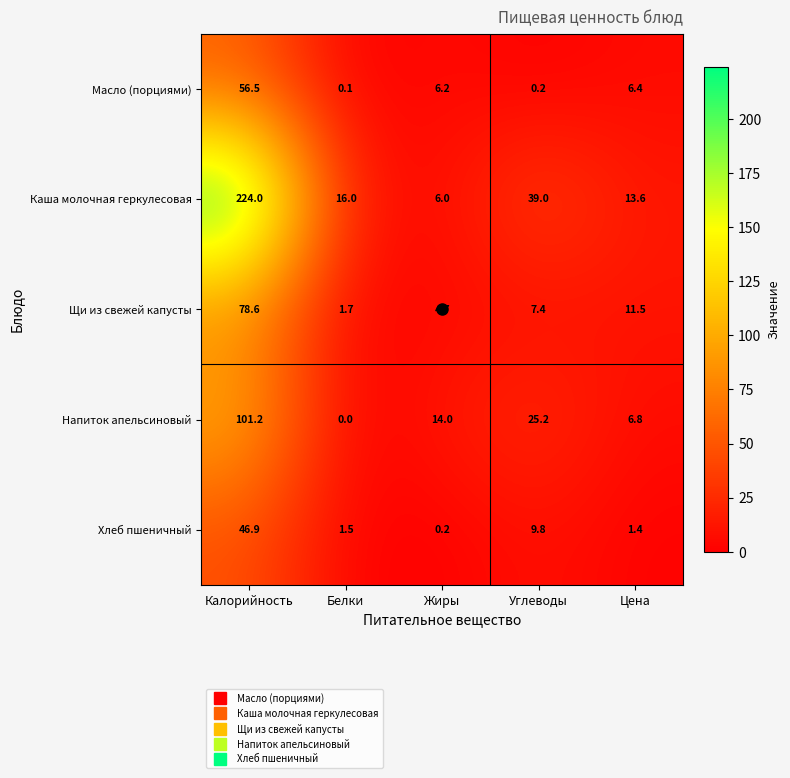

Which label corresponds to the smallest value in the chart?

Белки